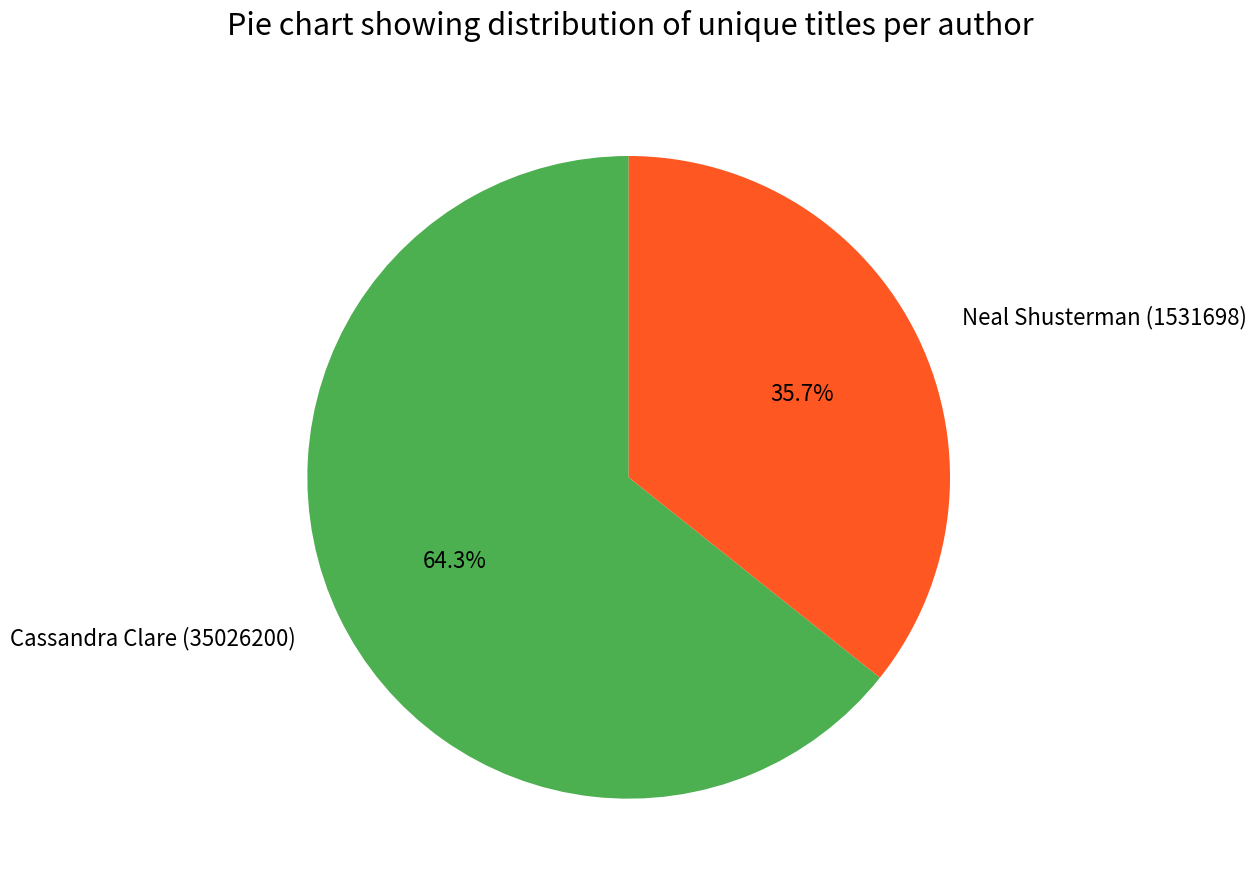

Which slice is the smallest?

Neal Shusterman (1531698)